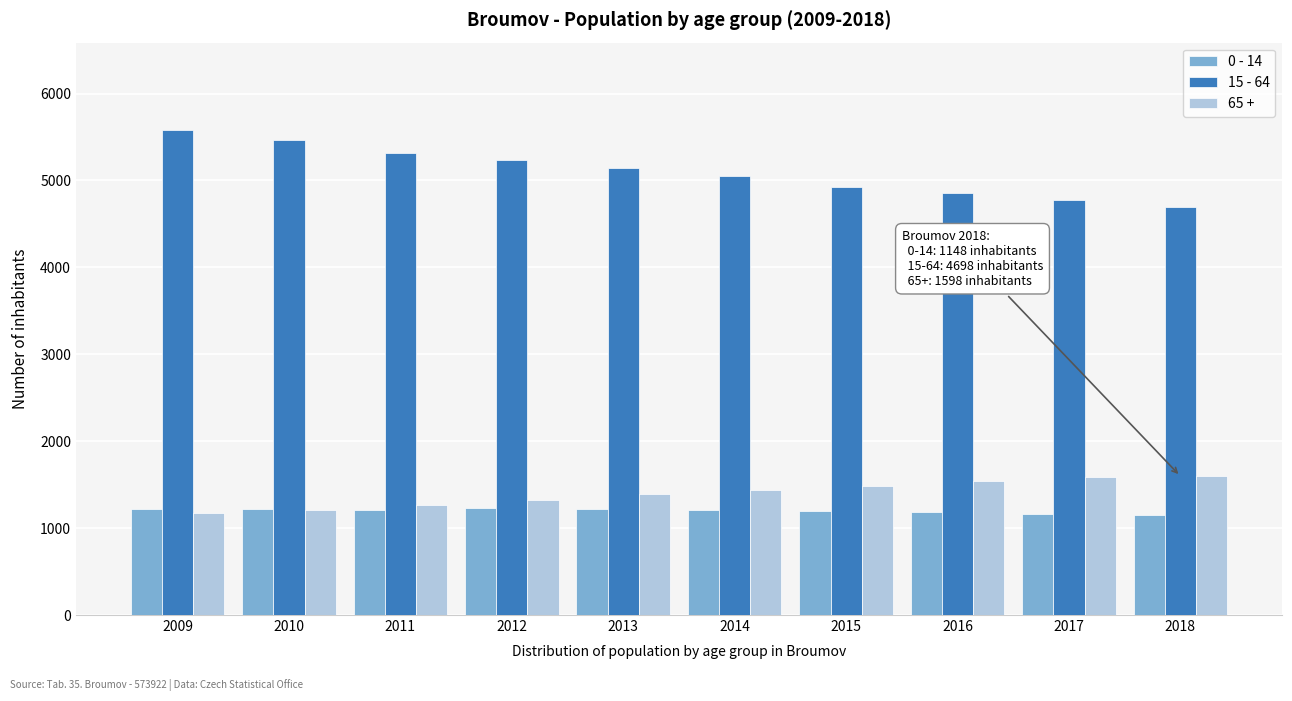

List the series in order of their peak value, lowest first.

0 - 14, 65 +, 15 - 64